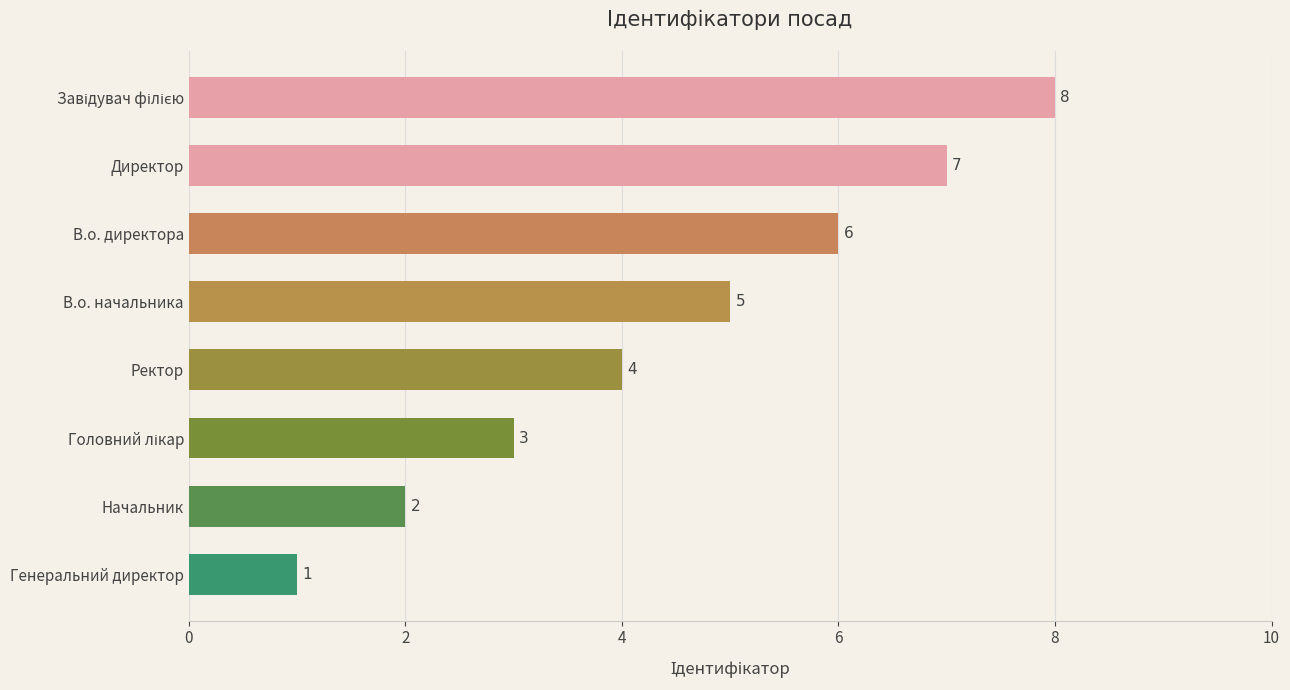

What is the value of the 7th bar from the top?

2